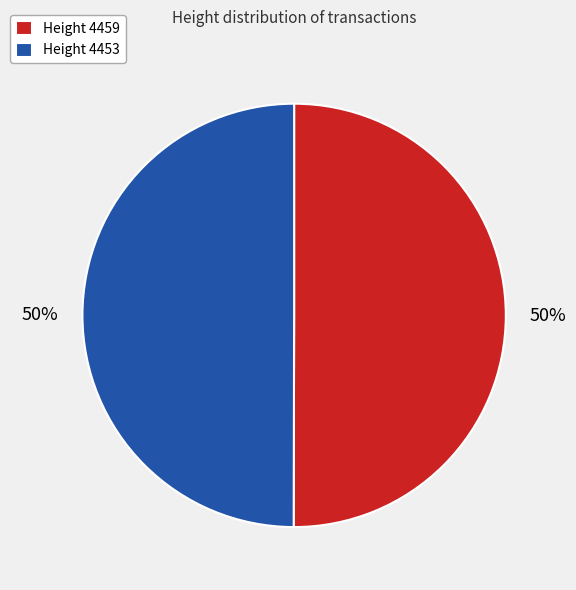

To the nearest percent, what percentage of the pie is Height 4453?

50%